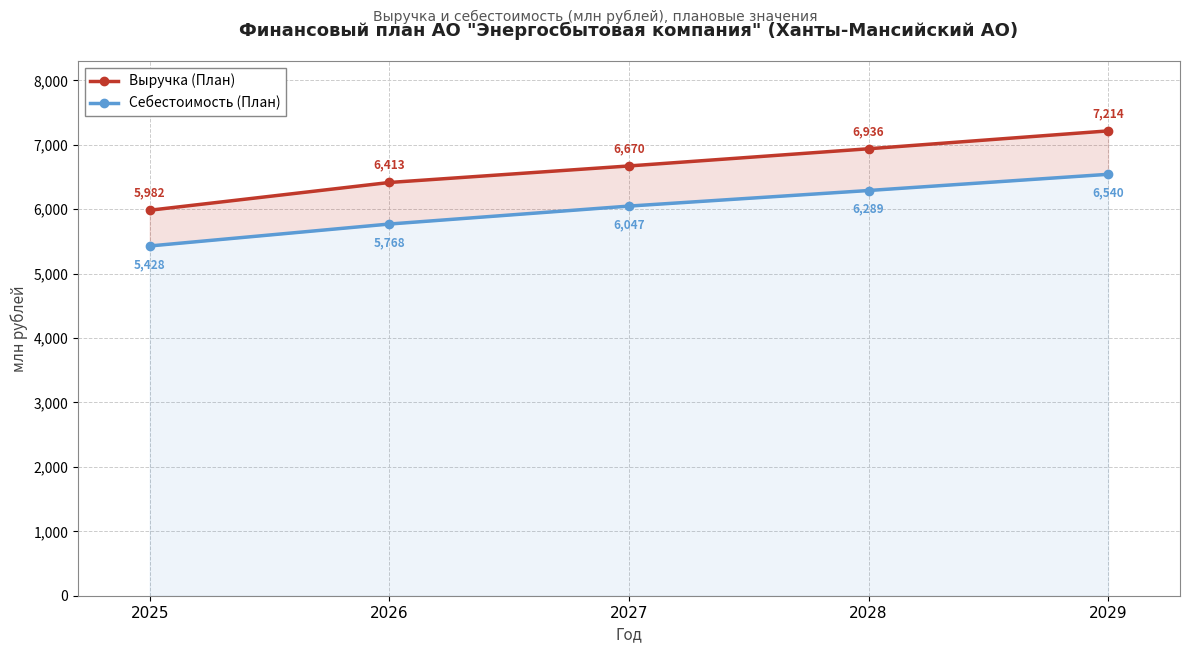

What are all the series names shown in the legend?

Выручка (План), Себестоимость (План)